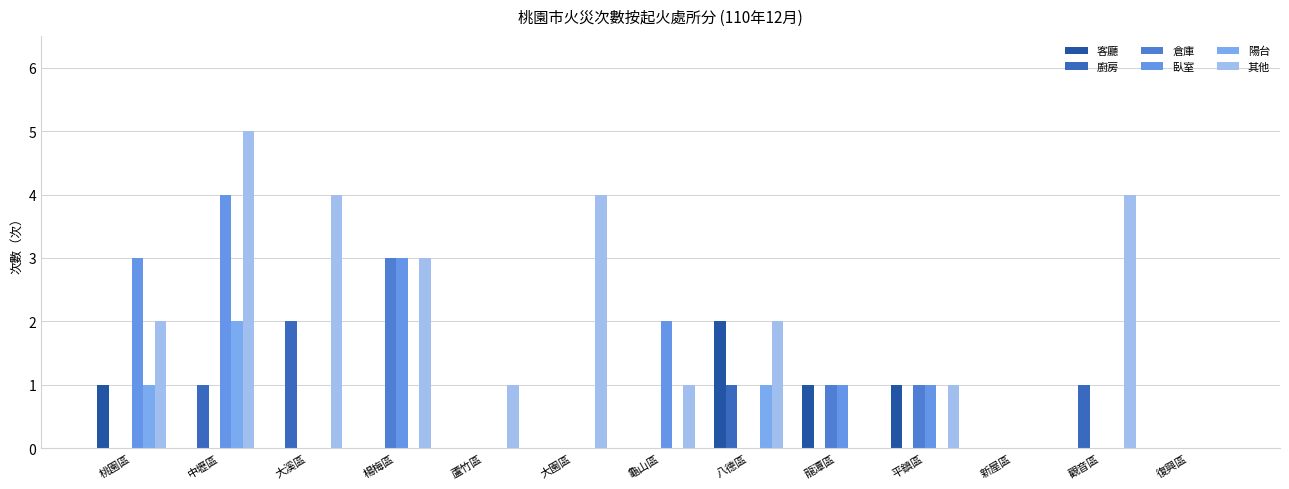

What is the maximum value shown in the chart?

5